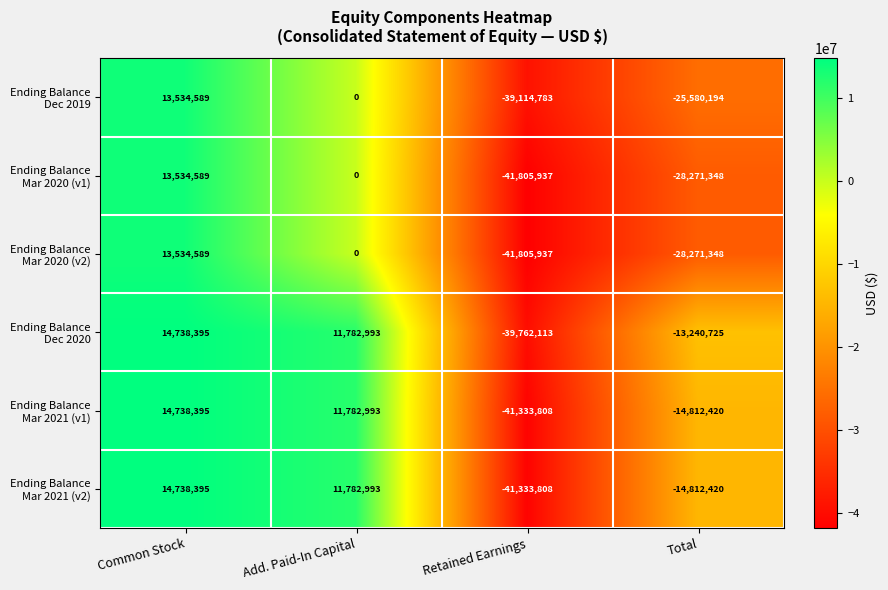

Count the number of categories in the chart.

4